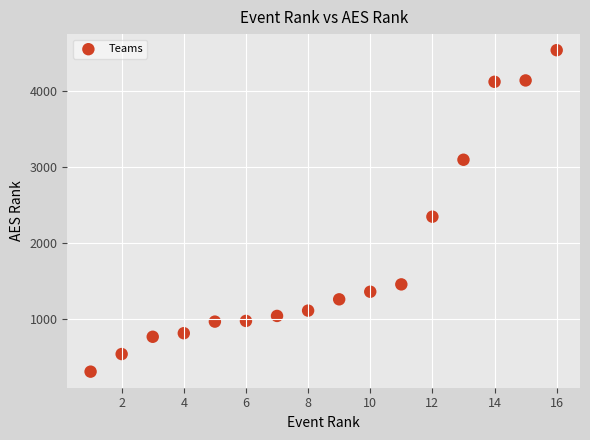

What is the range of X values (max minus min)?

15